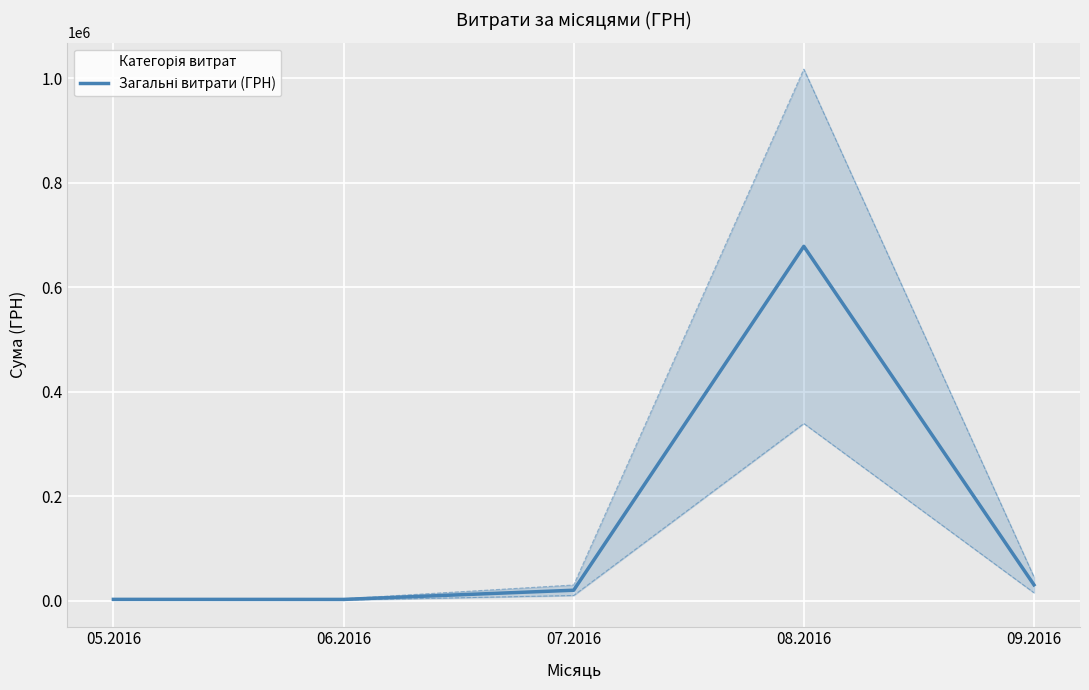

What is the ratio of the value at 05.2016 to the value at 06.2016?

1.0